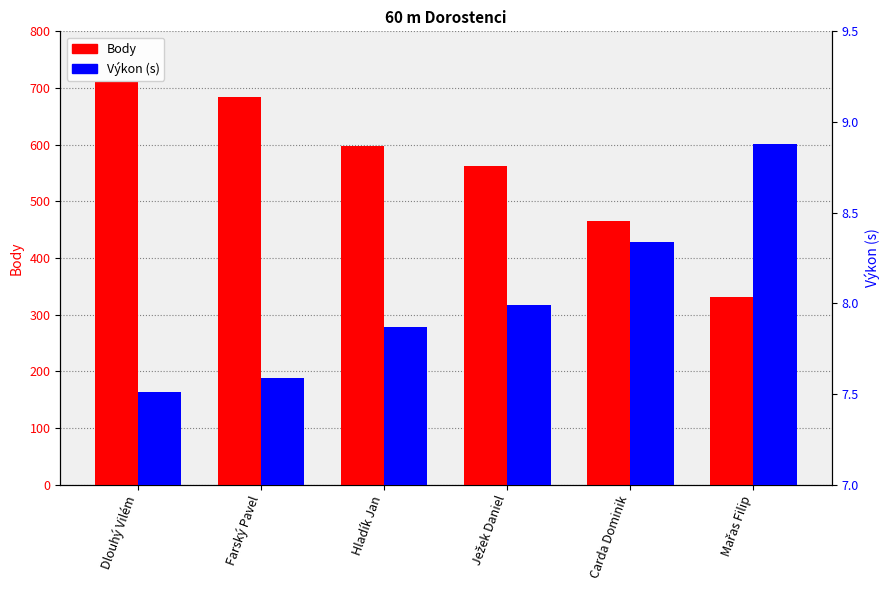

What is the spread (max minus min) of values at Dlouhý Vilém?

702.5